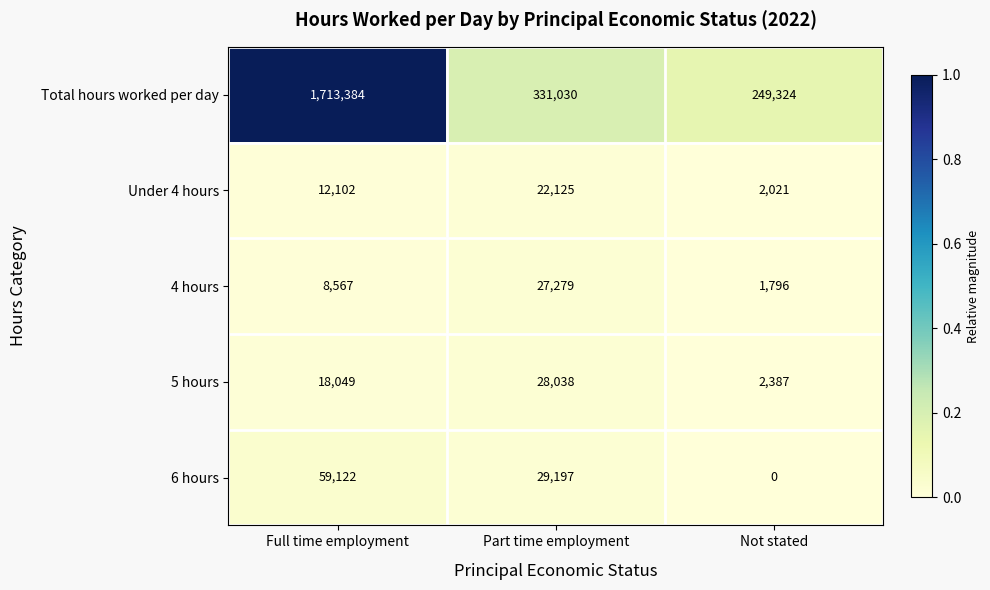

Reading left to right, what are all the values shown in this chart?

Total hours worked per day: 1713384	331030	249324
Under 4 hours: 12102	22125	2021
4 hours: 8567	27279	1796
5 hours: 18049	28038	2387
6 hours: 59122	29197	0